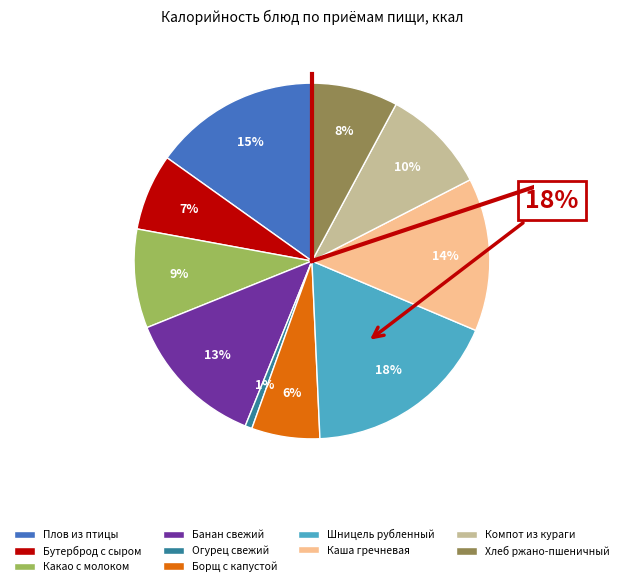

What percentage do Огурец свежий and Какао с молоком together represent?

9.6%